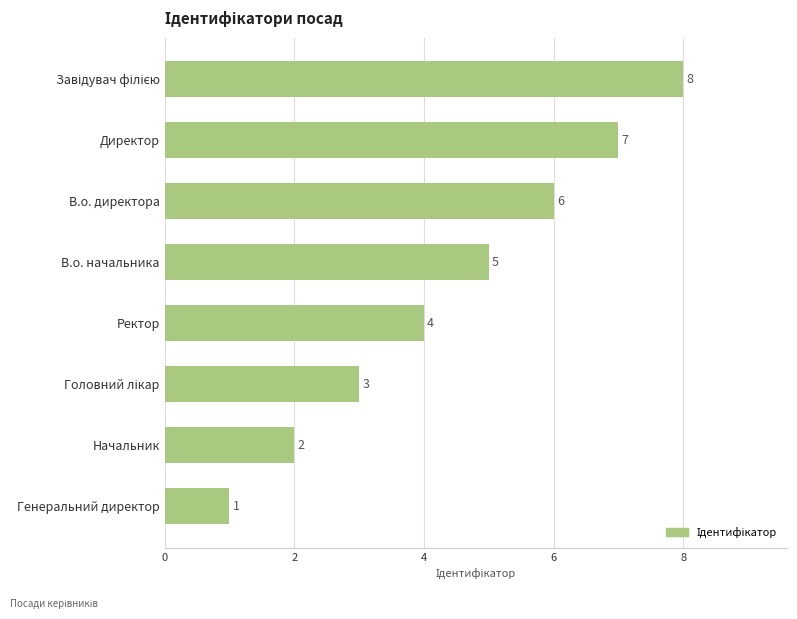

How many bars are there in total?

8